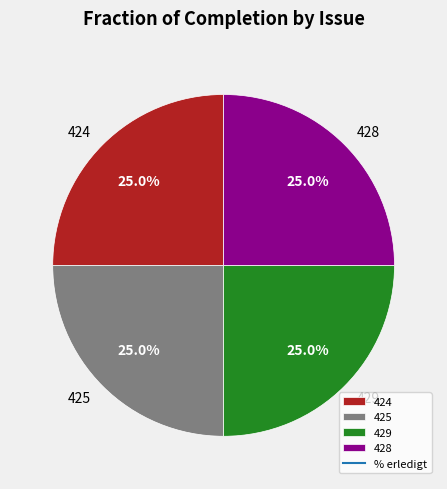

How much of the chart is everything except 429?

75.0%